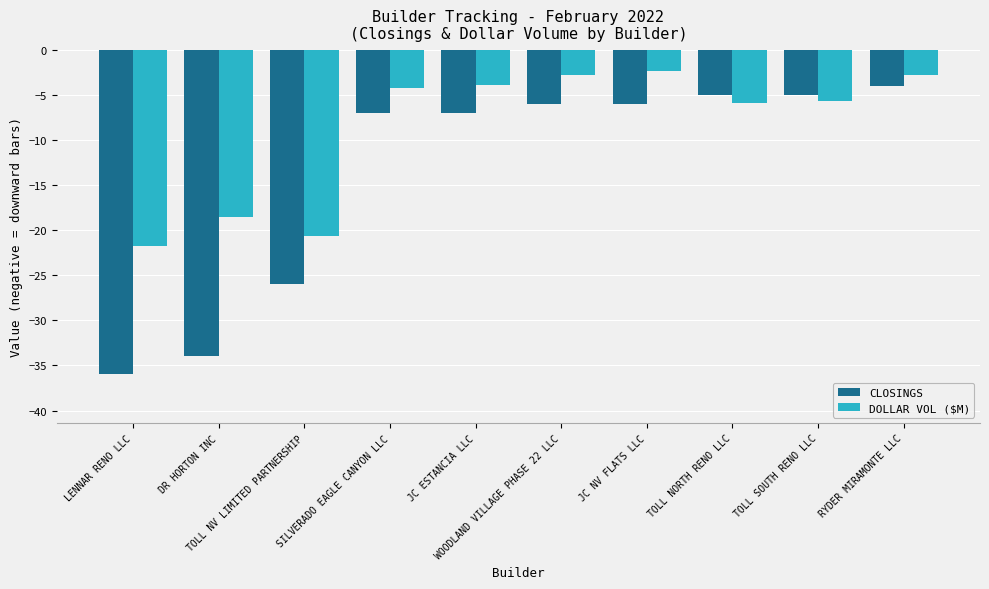

How many bars are there in each group?

2